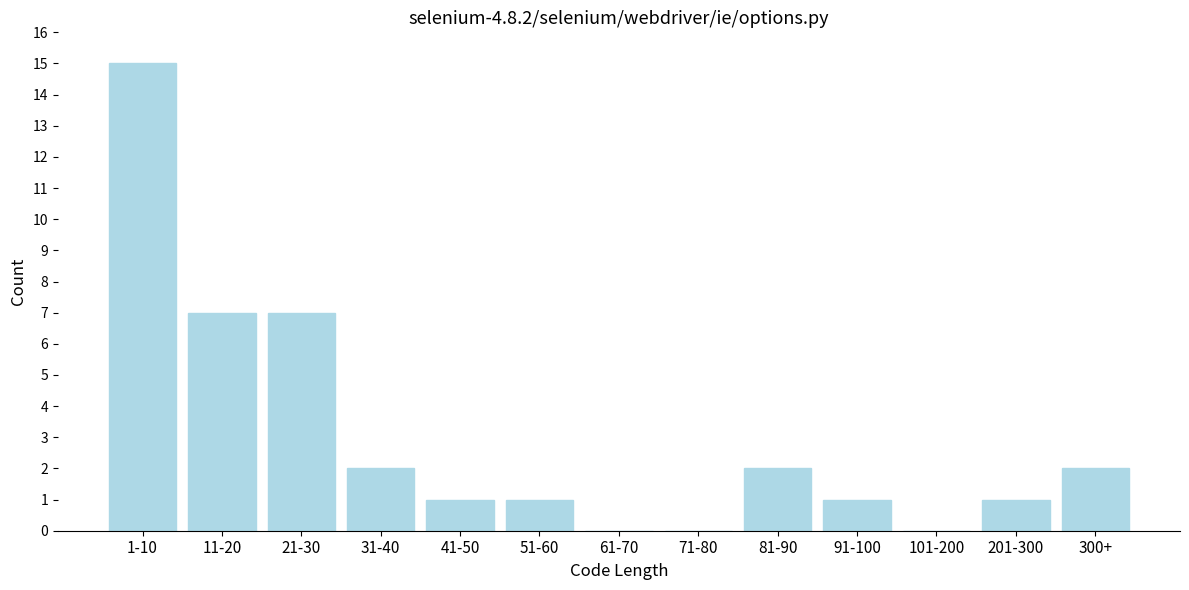

Reading left to right, transcribe all the data shown in this chart.

1-10=15	11-20=7	21-30=7	31-40=2	41-50=1	51-60=1	61-70=0	71-80=0	81-90=2	91-100=1	101-200=0	201-300=1	300+=2